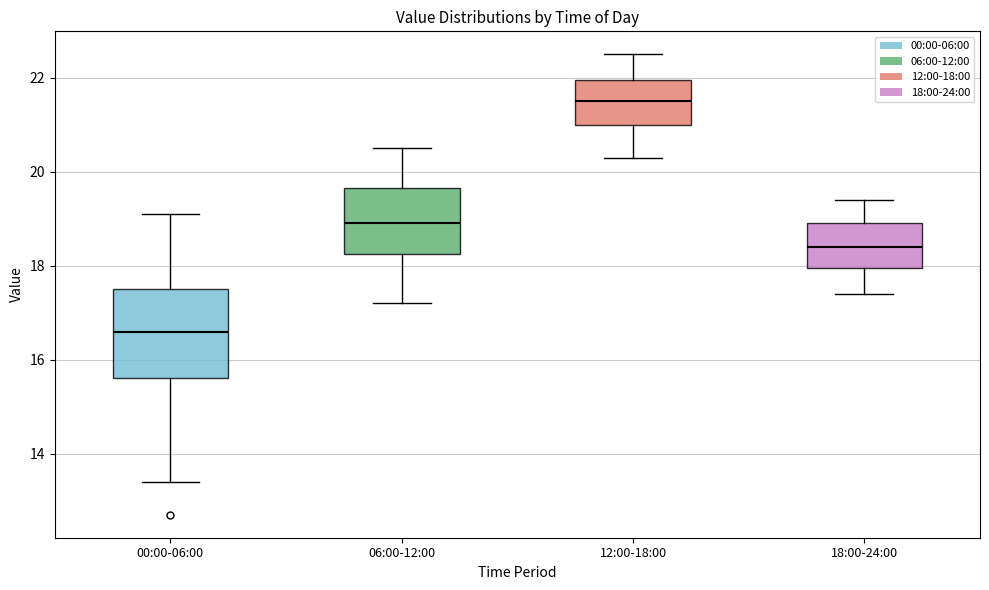

Reading left to right, transcribe this box plot: for each box, give where its median line is, the range the box spans, and where its two whiskers end, as read against the y-axis. The values are not printed on the chart, so give them approximately, as read against the axis.

00:00-06:00: median 16.6, box 15.6 to 17.6, whiskers 13.4 to 19.2
06:00-12:00: median 19.0, box 18.2 to 19.6, whiskers 17.2 to 20.6
12:00-18:00: median 21.6, box 21.0 to 22.0, whiskers 20.4 to 22.6
18:00-24:00: median 18.4, box 18.0 to 19.0, whiskers 17.4 to 19.4